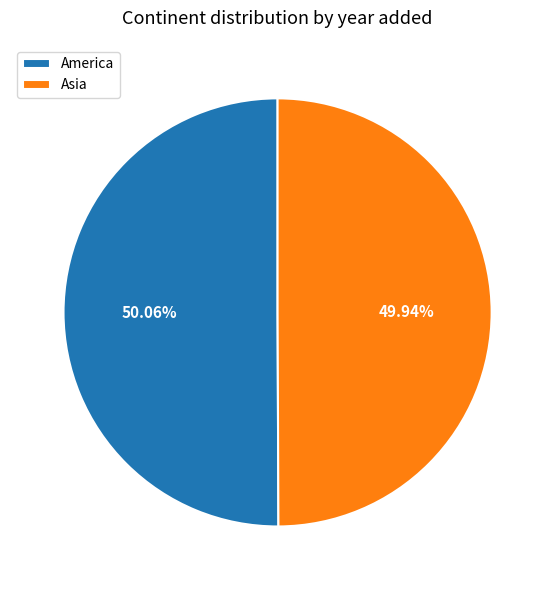

True or false: America accounts for 59% of the total.

False